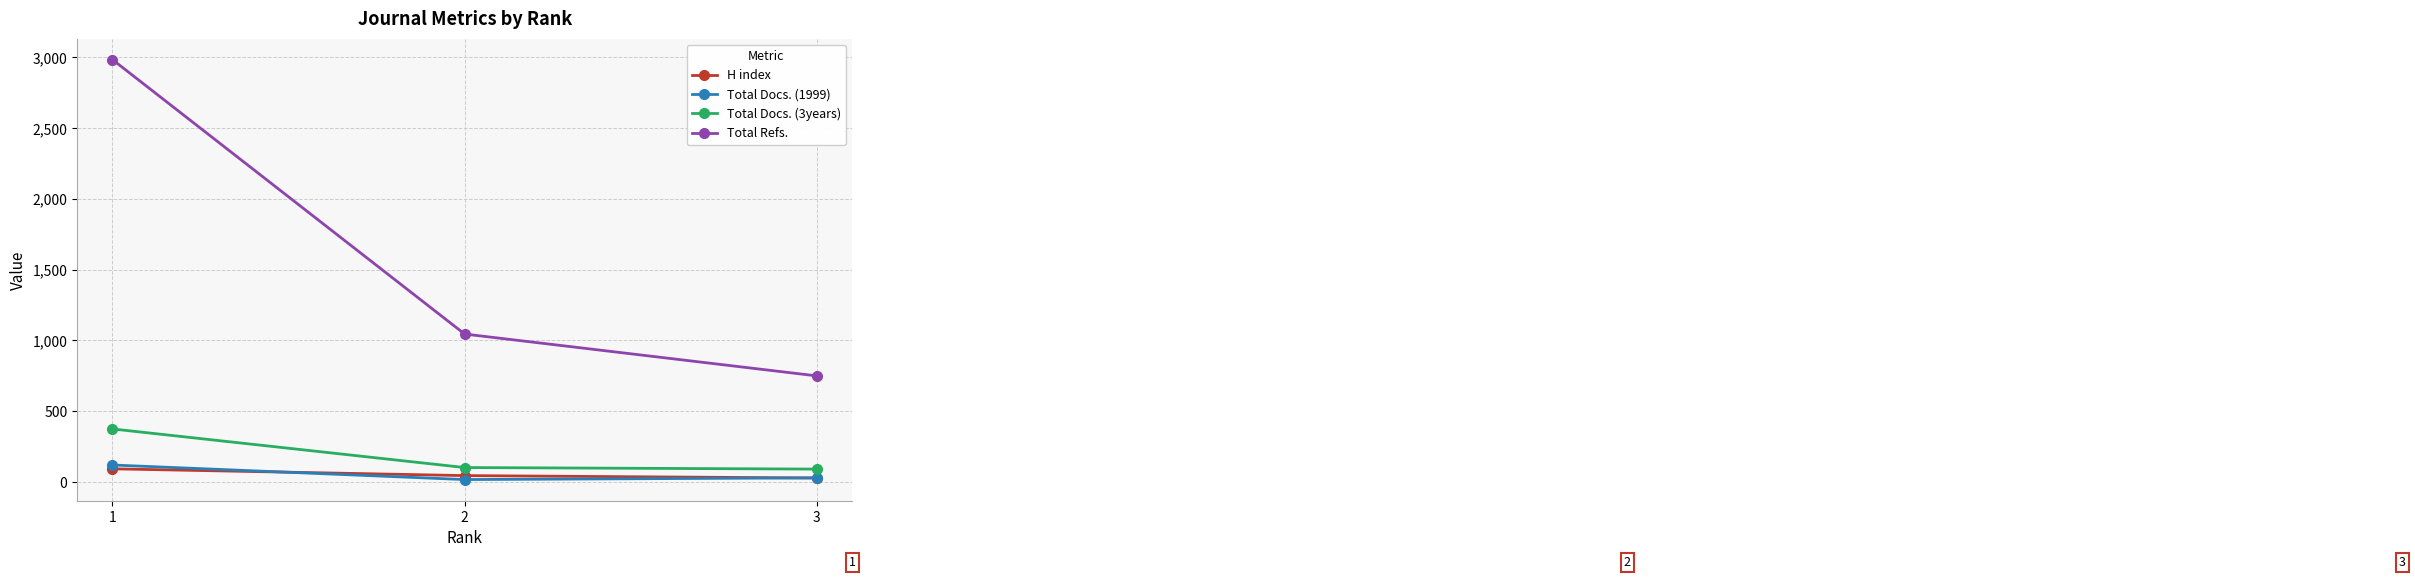

Where does the Total Docs. (3years) series first go above 100?

1